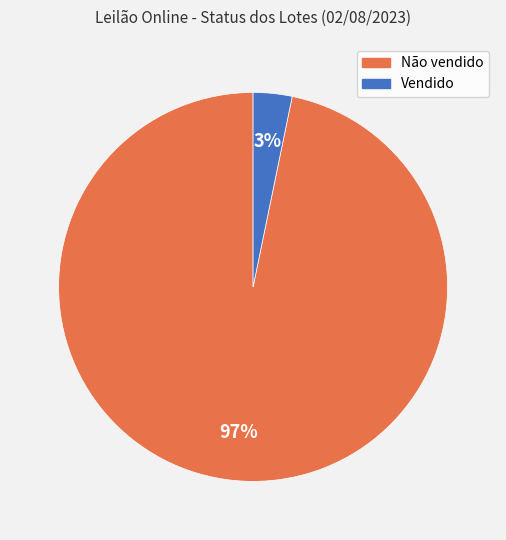

Rank the categories by value from highest to lowest.

Não vendido, Vendido